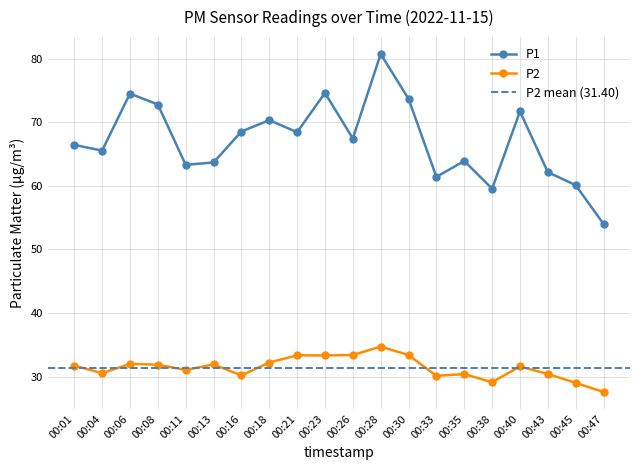

The P1 series shows 26.5 at 00:18. True or false?

False